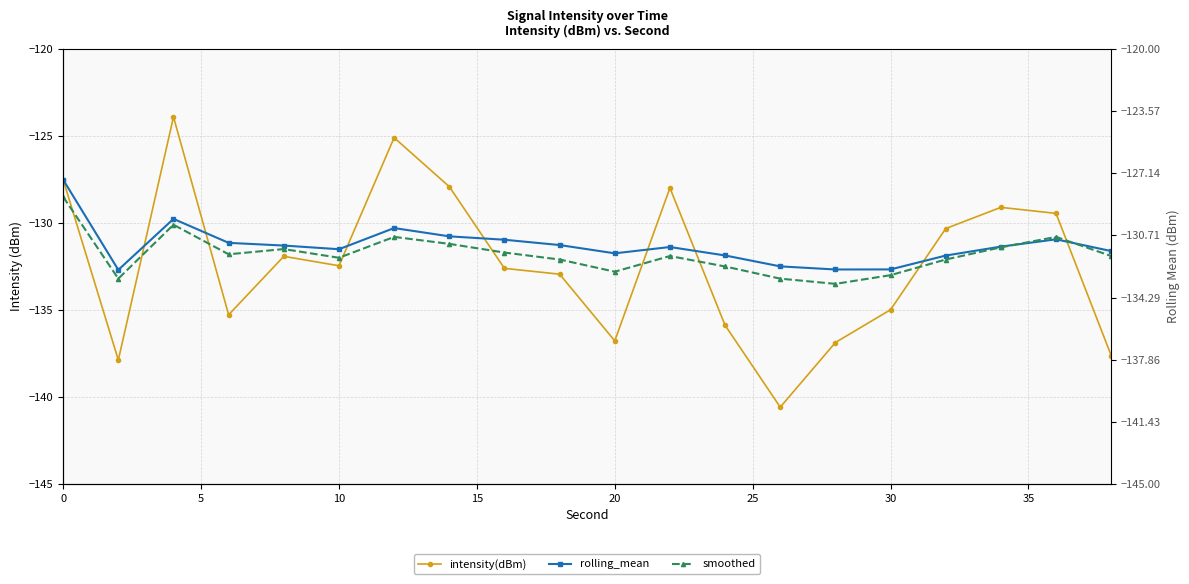

Which series has the largest total across all categories?

rolling_mean